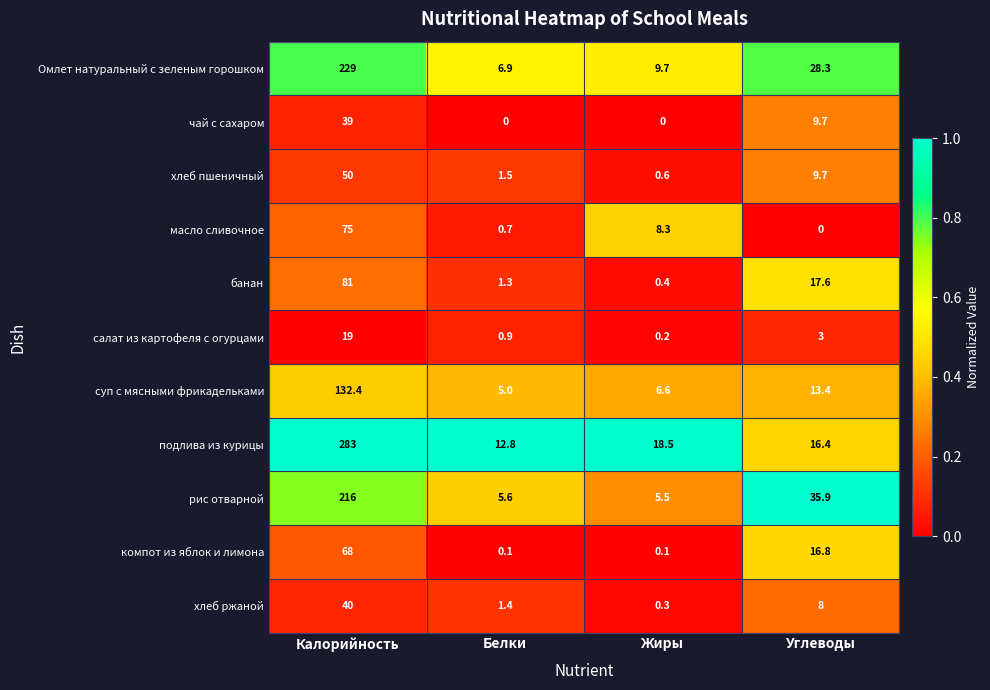

What is the maximum value for подлива из курицы?

283.0